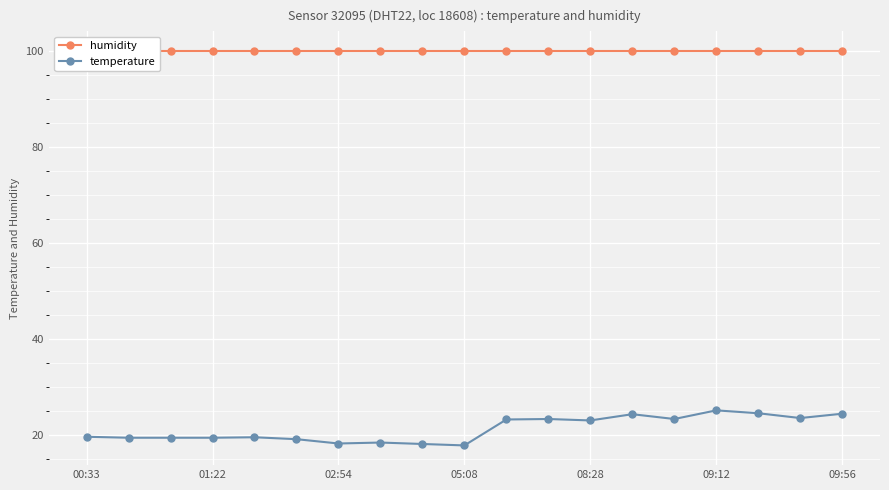

The temperature series shows 26.2 at 00:33. True or false?

False